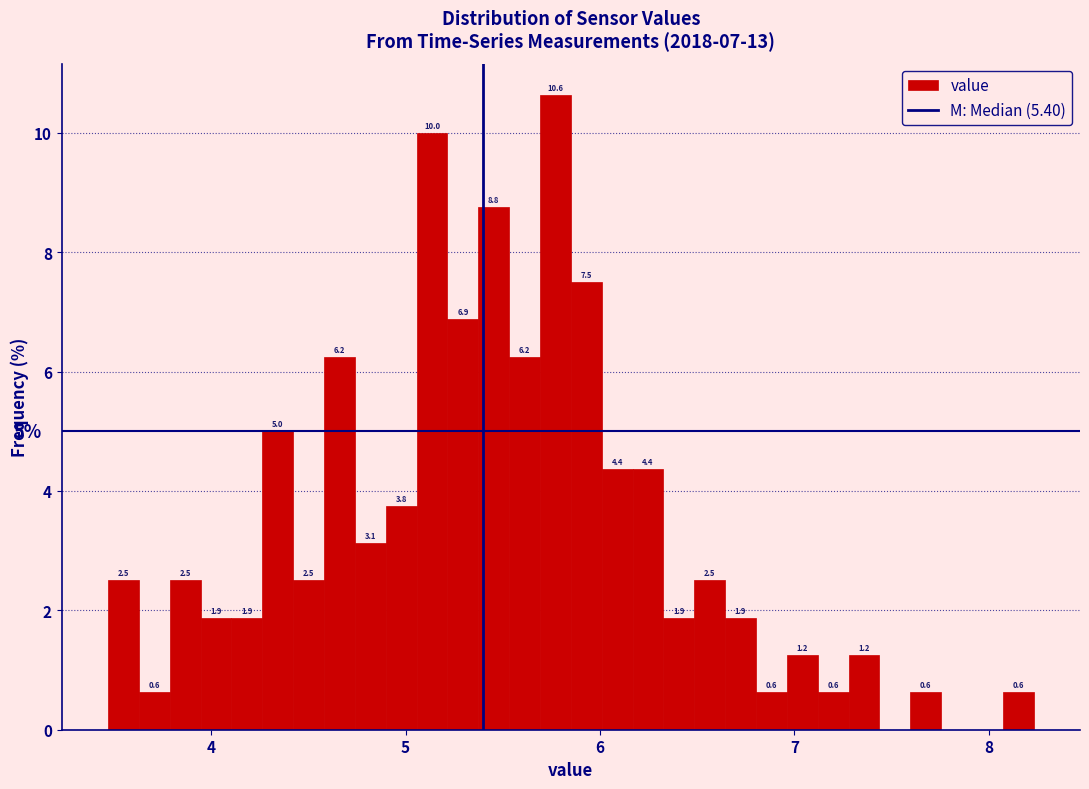

Read against the x-axis, roughly where is the centre of the tallest bar?

5.8